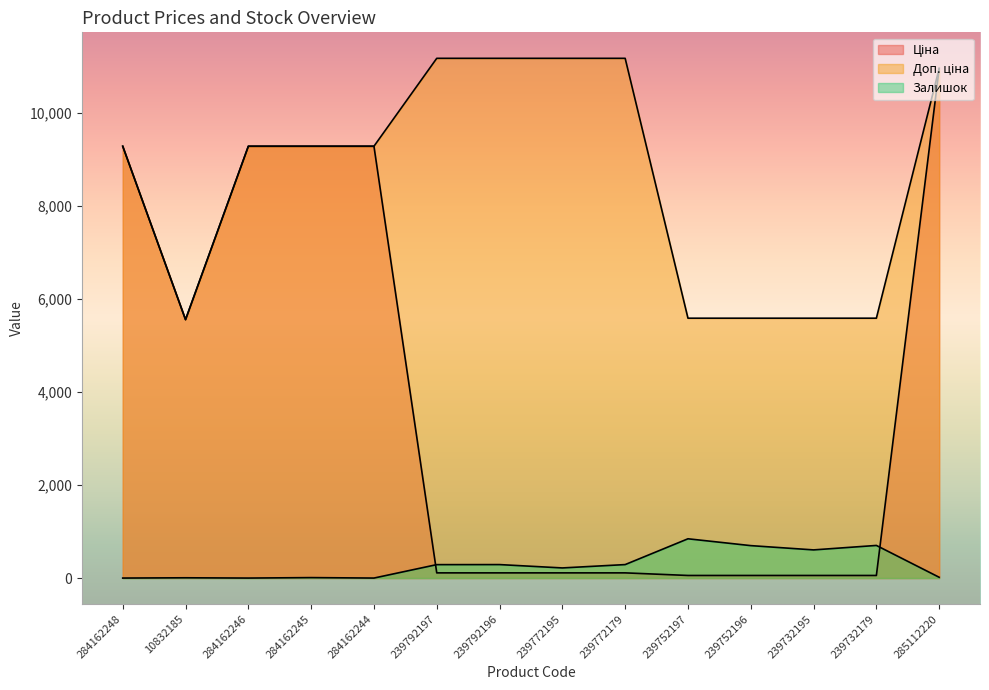

At which category does Залишок reach its first local valley?

284162246